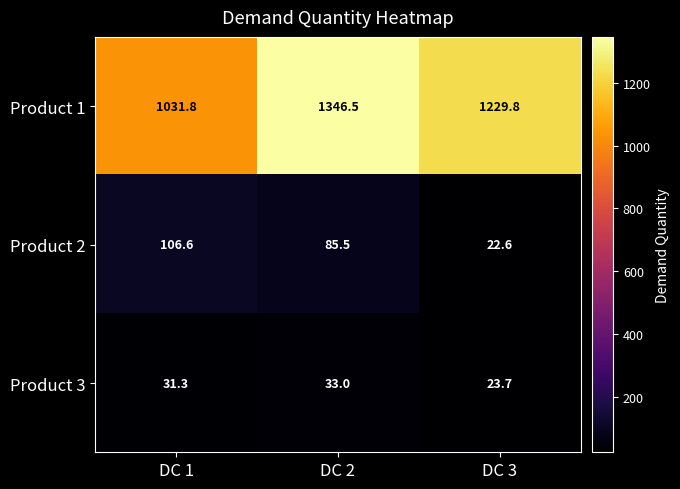

Which series changed the most between DC 1 and DC 3?

Product 1